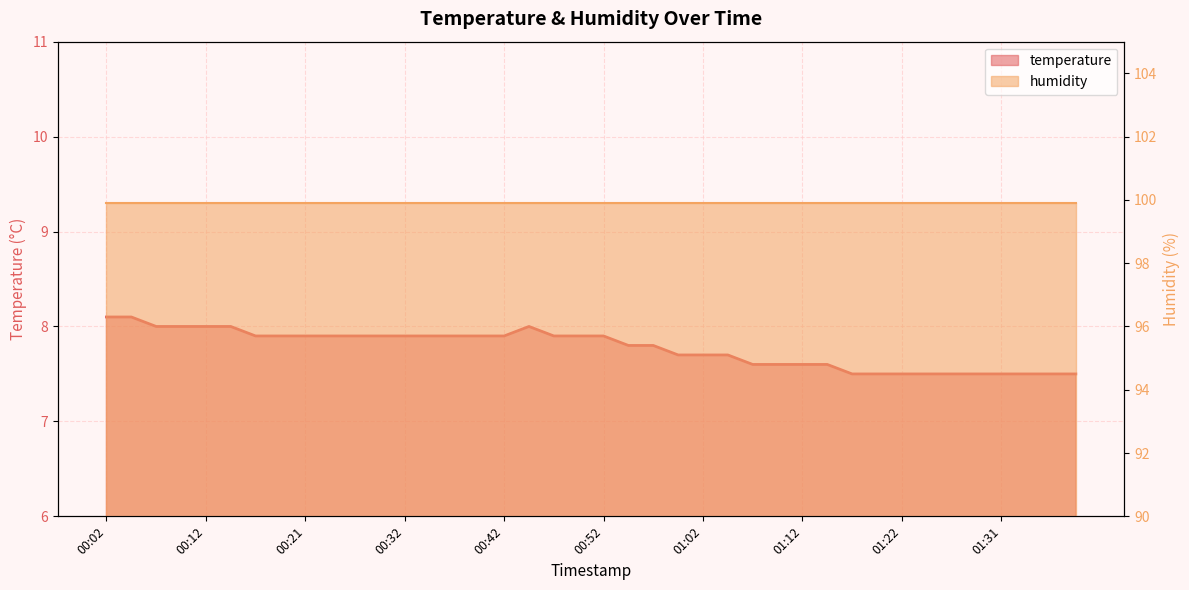

Approximately how many times larger is the value at 00:44 compared to 00:07?

1.0